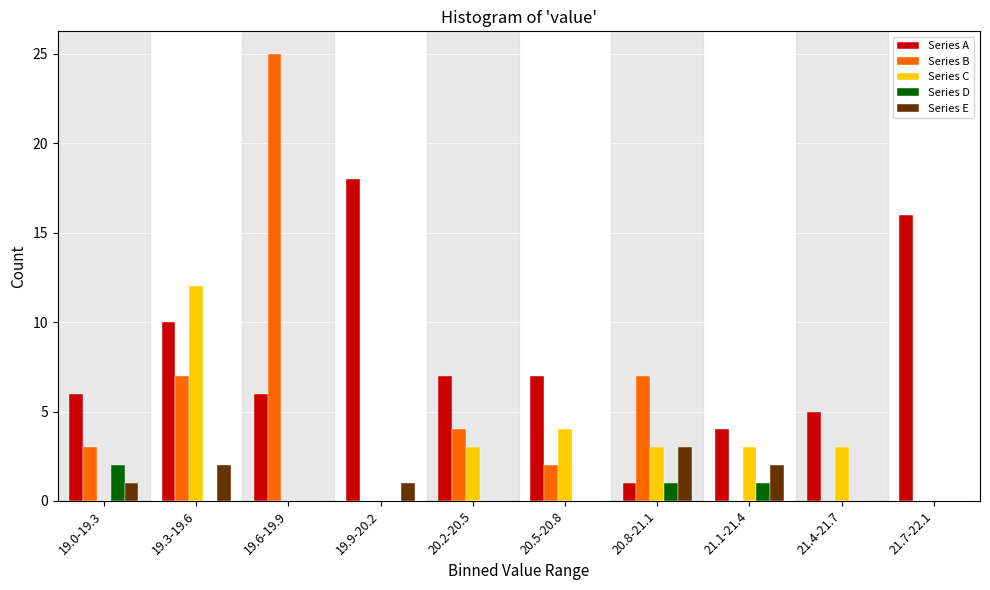

At which label does Series A reach its peak?

19.9-20.2